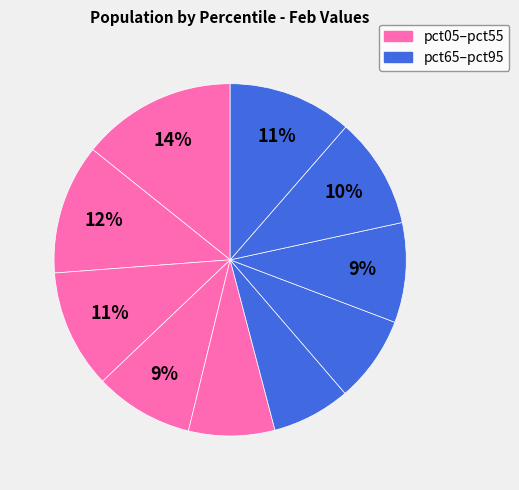

Which slice is the largest?

pct05